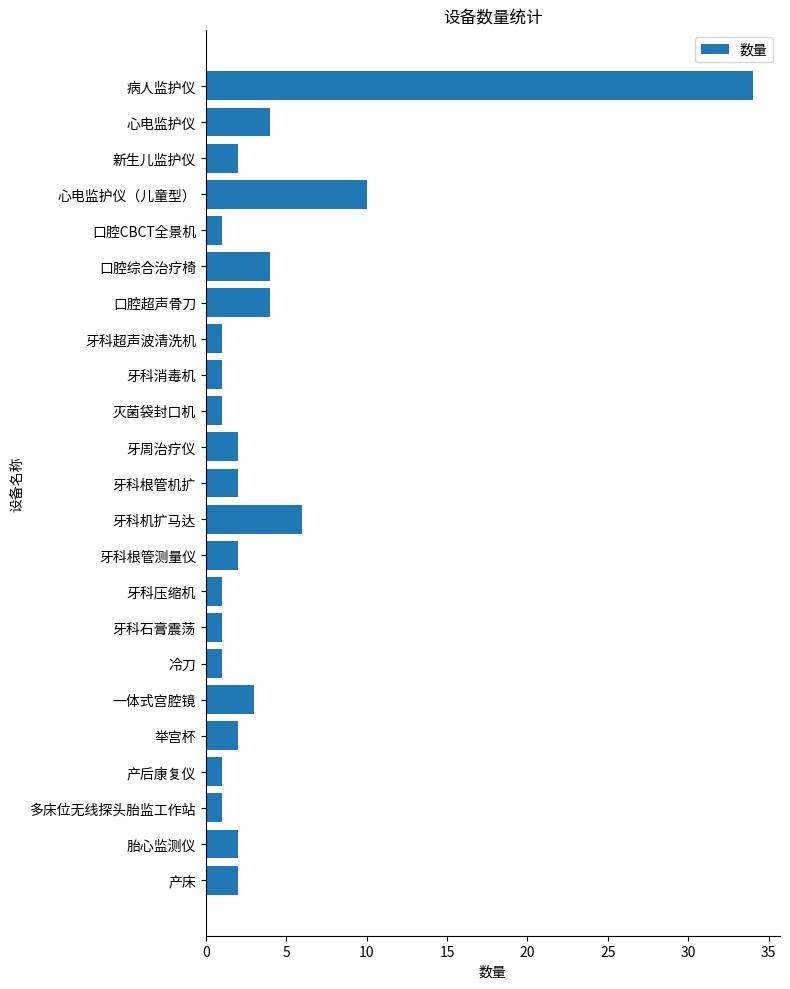

Where is the data nearest to the value 17?

心电监护仪（儿童型）